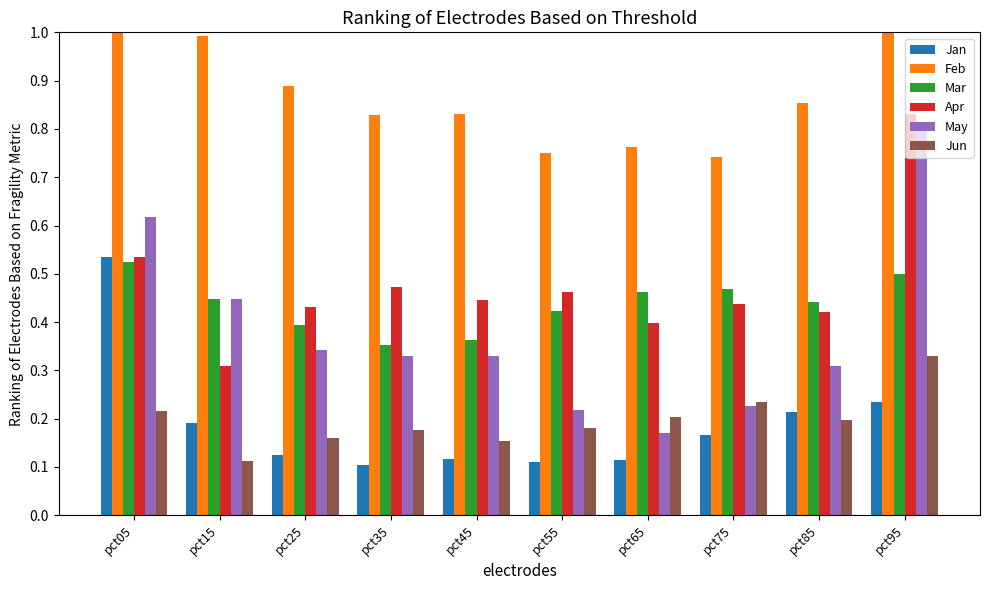

At which category is the sum across all series the highest?

pct95